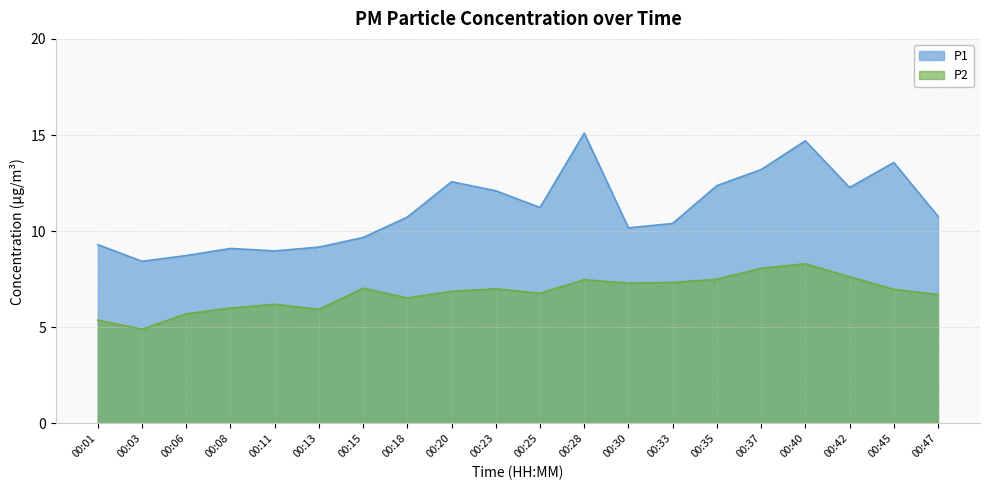

What is the value of the P1 point at the 19th from the left?

13.6